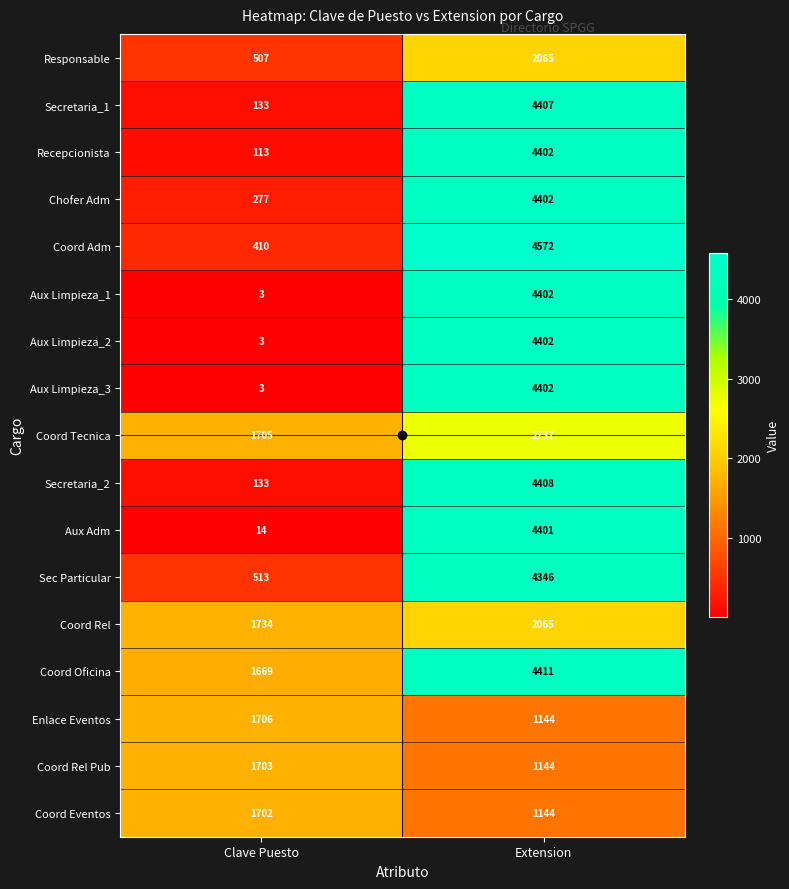

Is it true that Coord Rel equals 2065 at Extension?

True